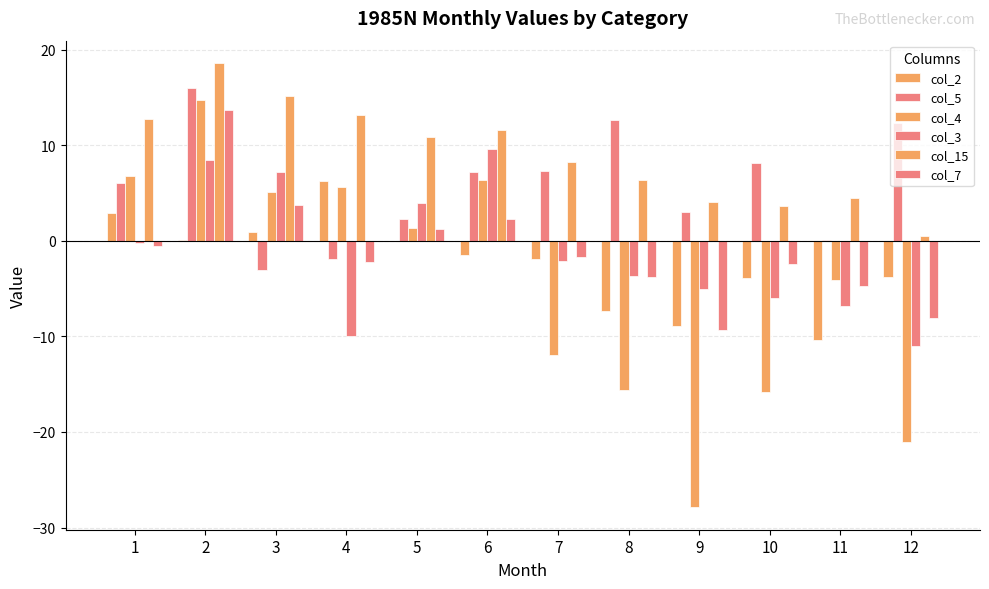

What is the maximum value shown in the chart?

18.6